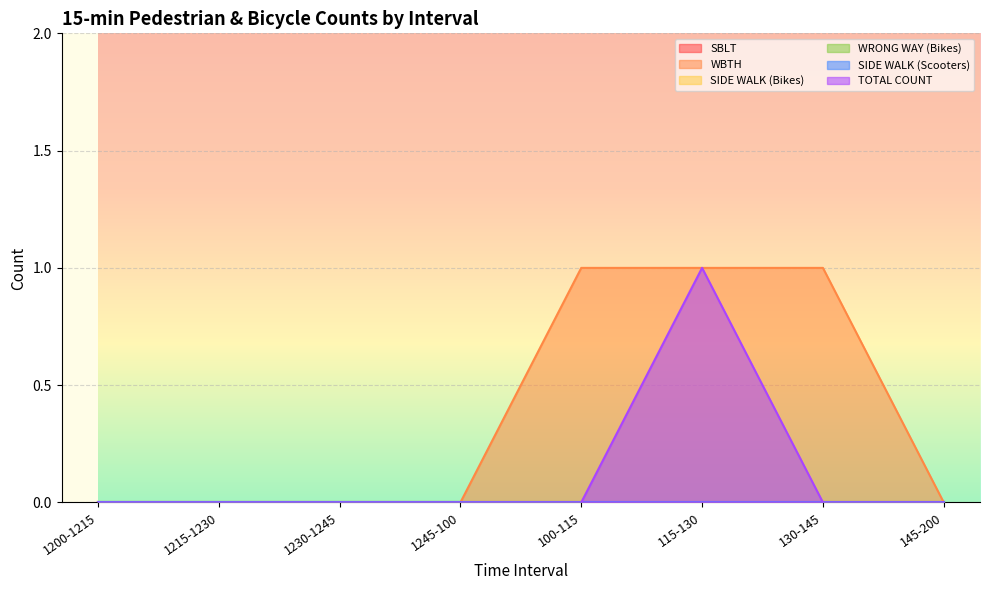

Is the value of SBLT at 1215-1230 greater than the value of WBTH at 1230-1245?

No